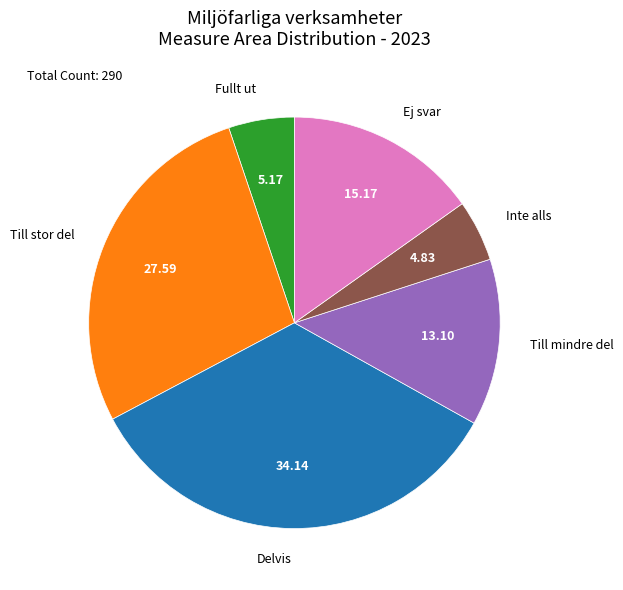

Count the number of slices in the pie.

6